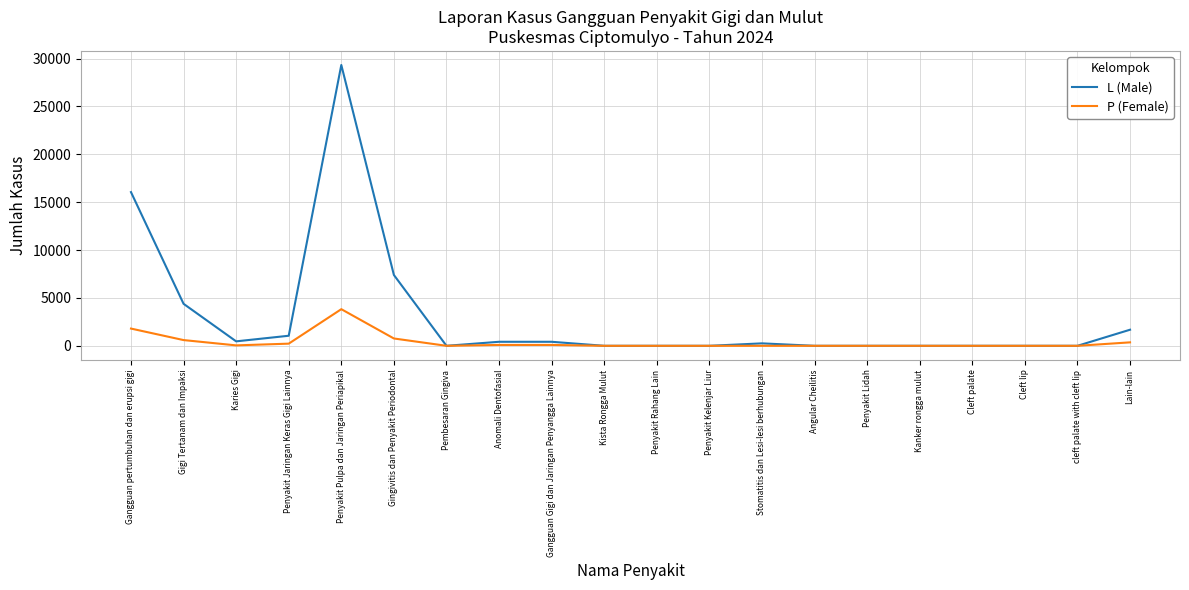

Which series has the largest range (max minus min)?

L (Male)